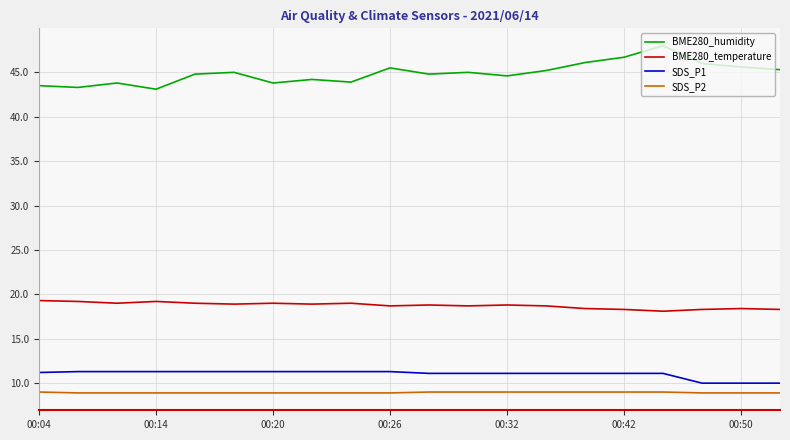

At how many categories does at least one series exceed 16?

20